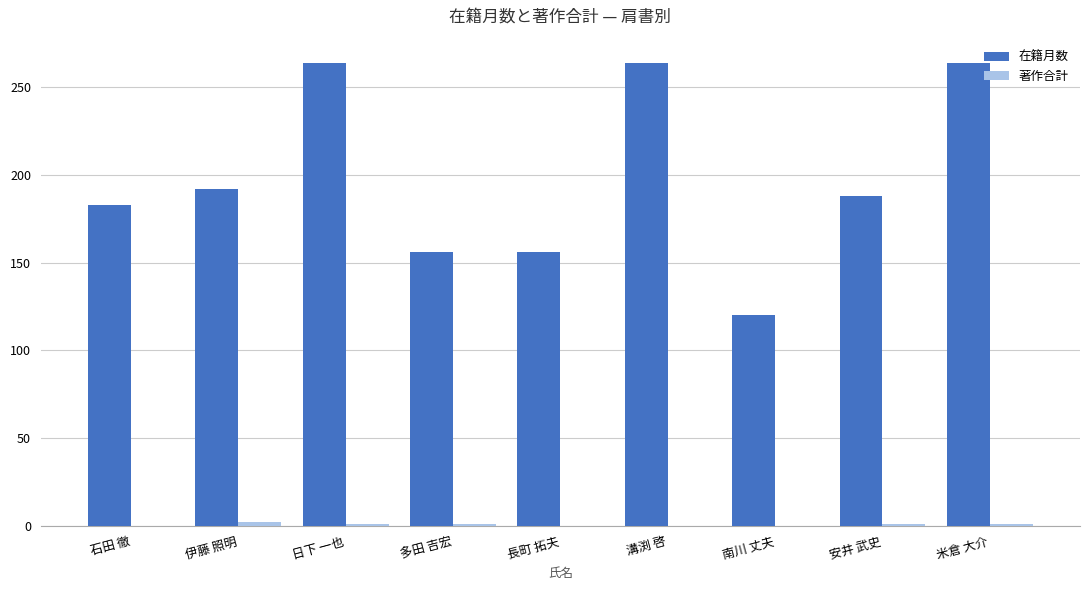

Which series has the largest total across all categories?

在籍月数